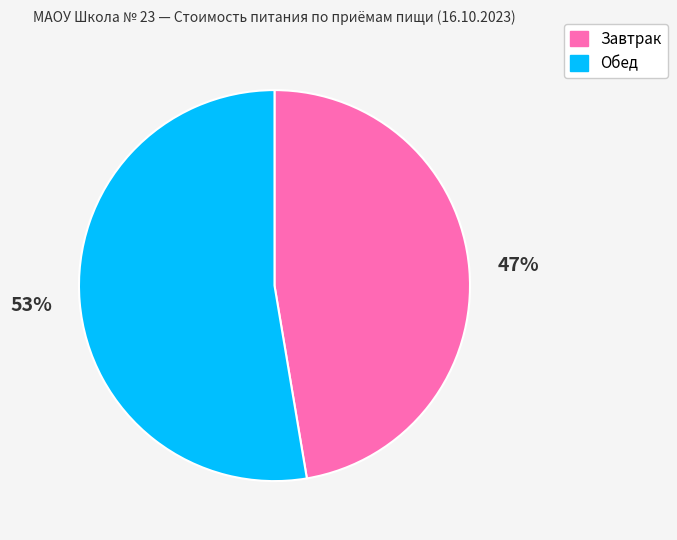

What is the ratio of the value at Обед to the value at Завтрак?

1.1